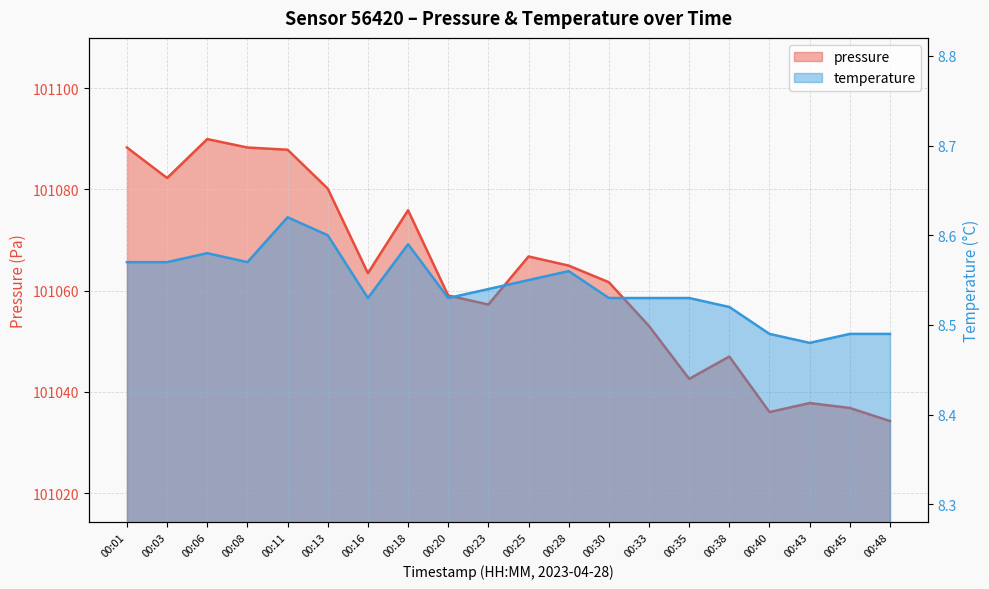

What is the difference between the maximum and minimum values in the temperature series?

0.1